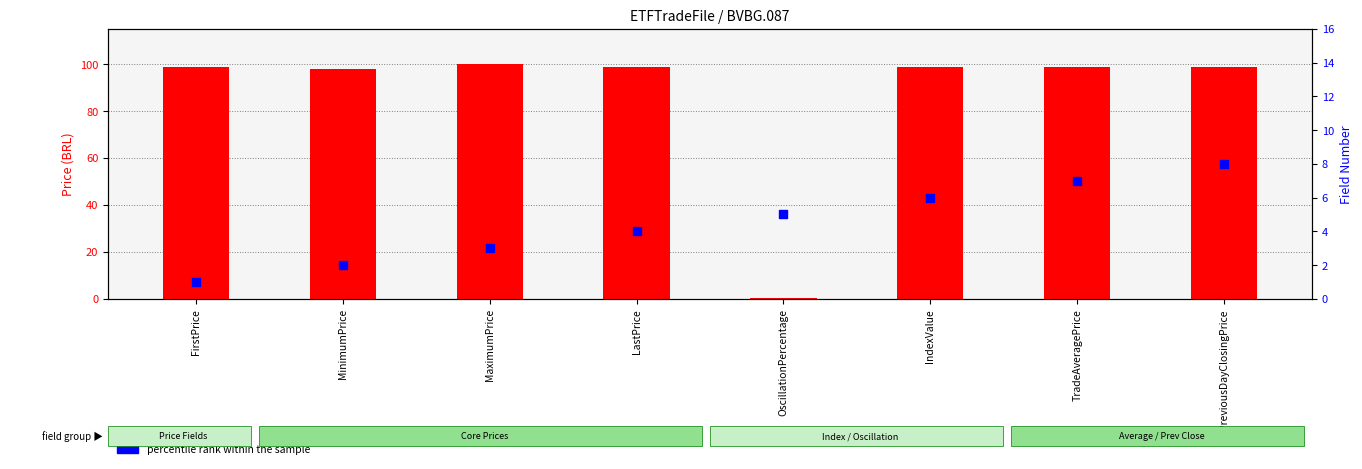

Which series has the largest total across all categories?

transformed count